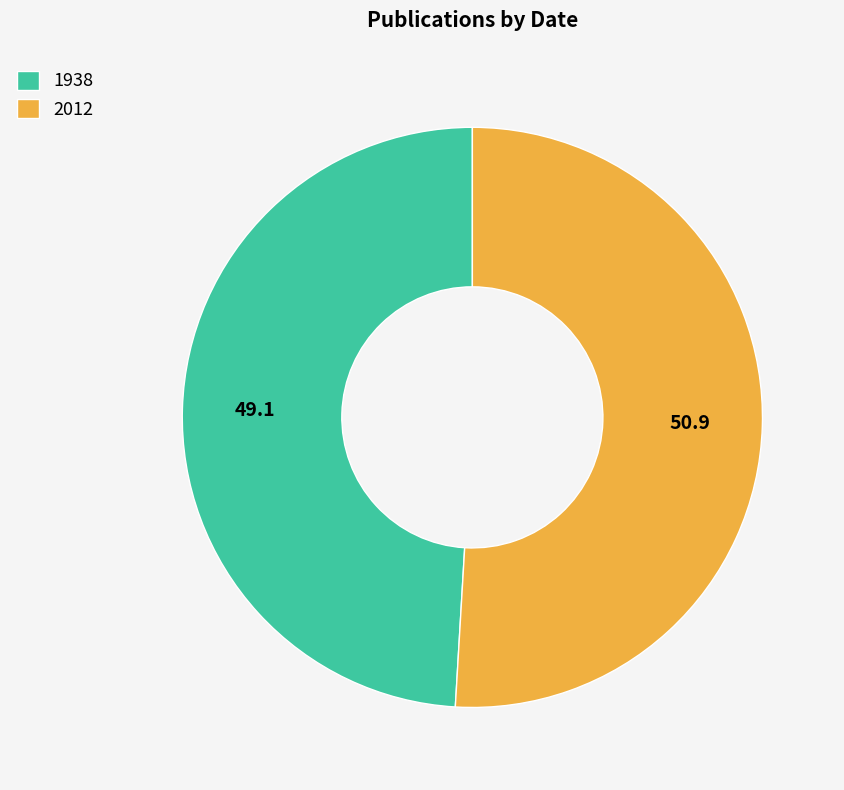

What is the ratio of the value at 1938 to the value at 2012?

1.0